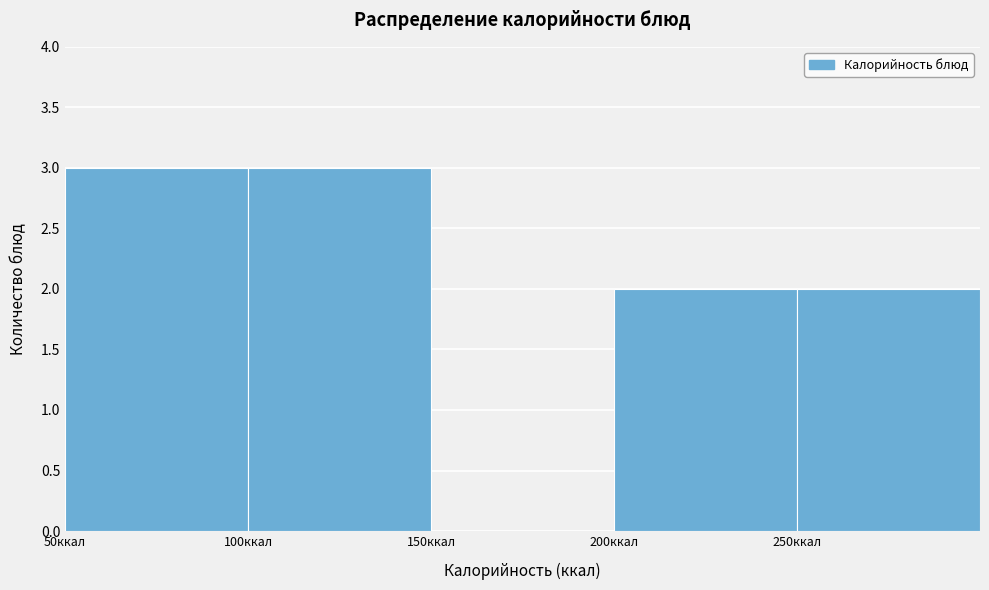

How tall is the bar that spans 200 to 250 on the x-axis? The values are not printed on the chart, so give them approximately, as read against the axis.

2